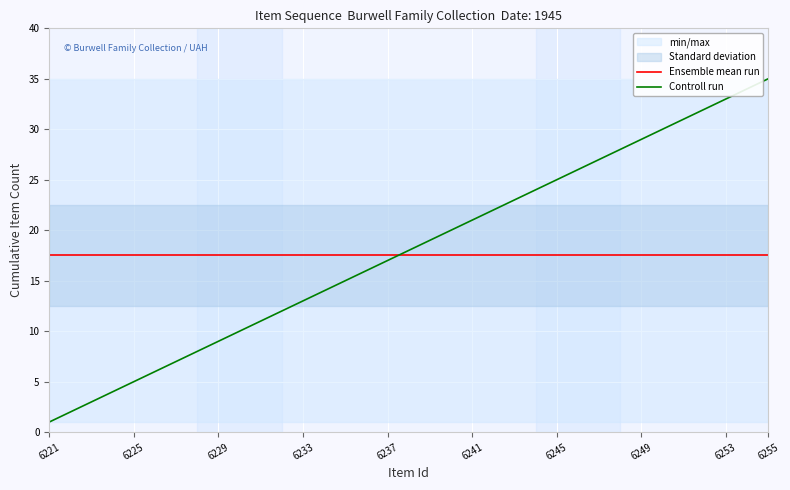

After their last crossing, which series has the higher values: Ensemble mean run or Controll run?

Controll run